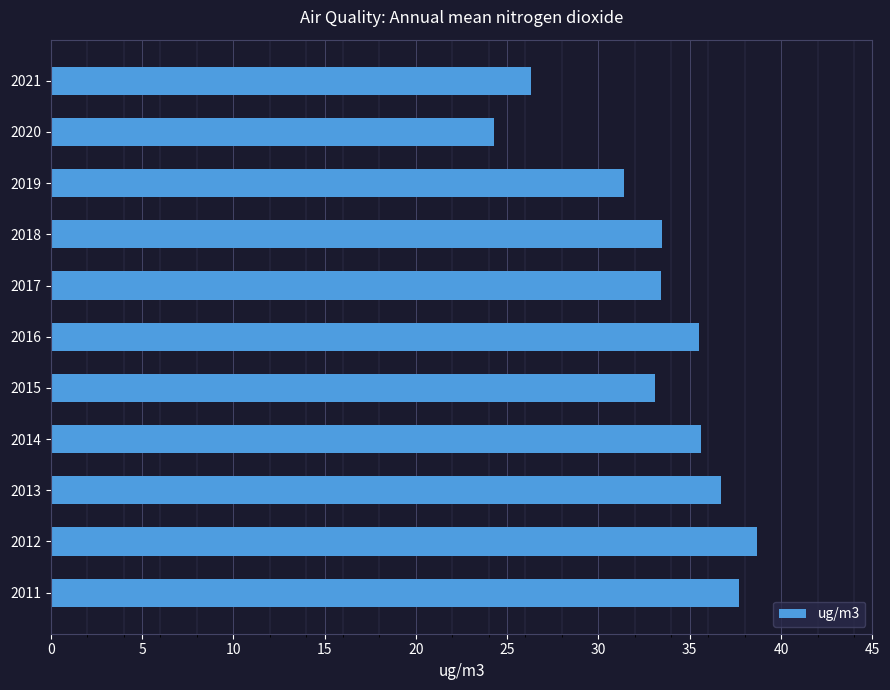

Does the chart contain stacked bars?

No